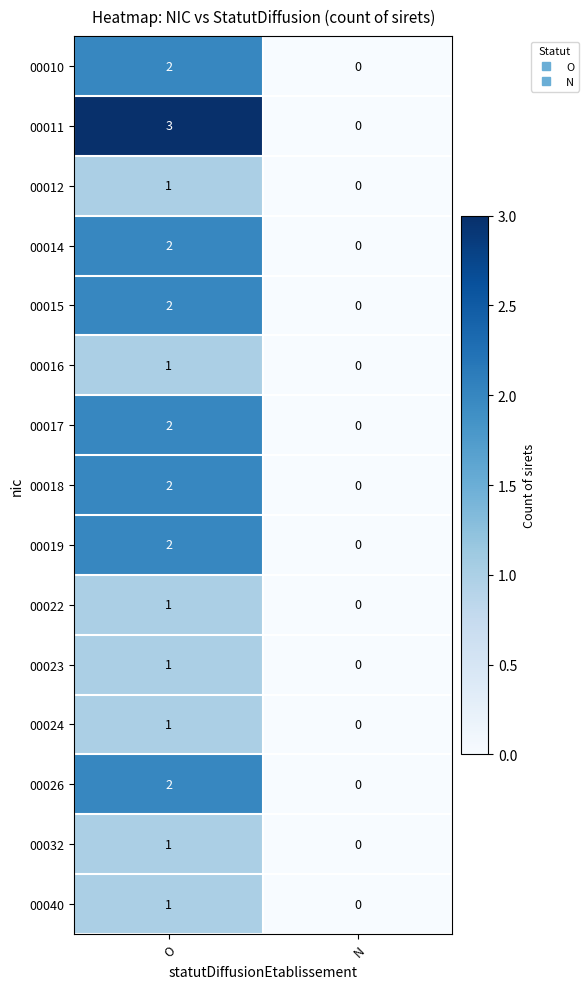

List the labels in order of 00018 value, largest first.

O, N